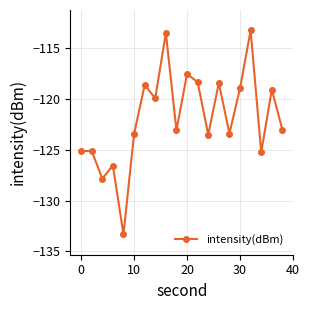

What is the difference between the maximum and minimum values?

20.0